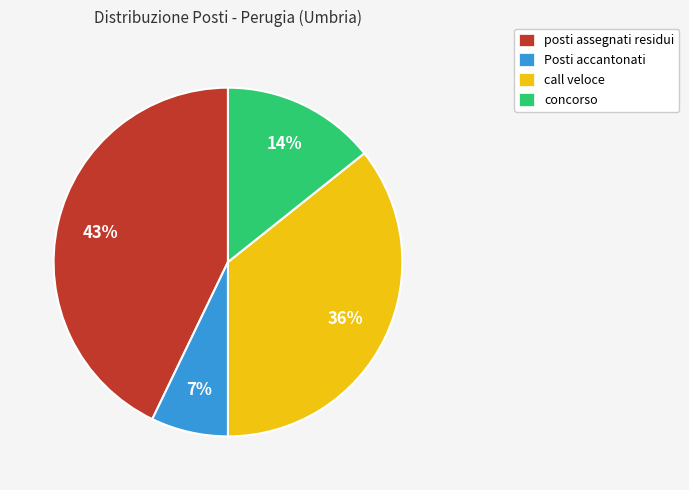

To the nearest percent, what is the average slice percentage?

25%